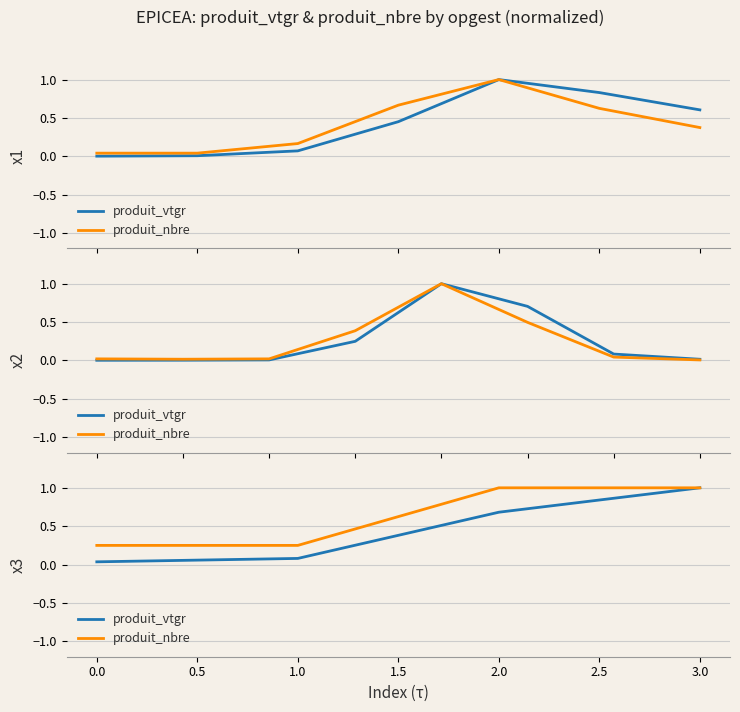

True or false: produit_vtgr and produit_nbre cross at least once.

False